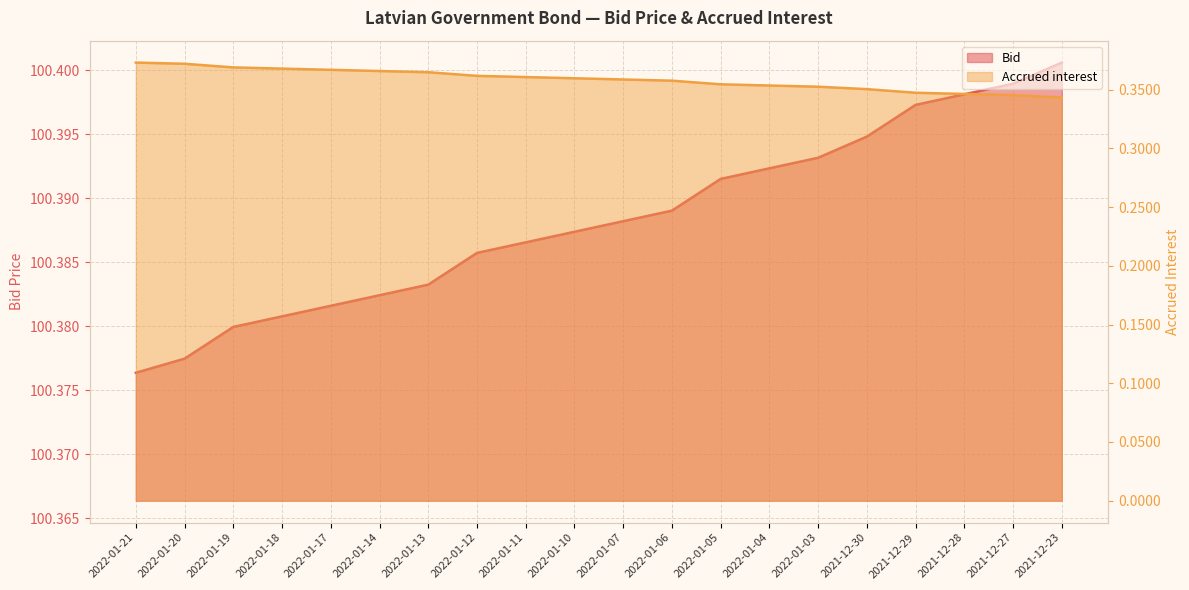

Is it true that Accrued interest equals 0.4 at 2022-01-20?

True